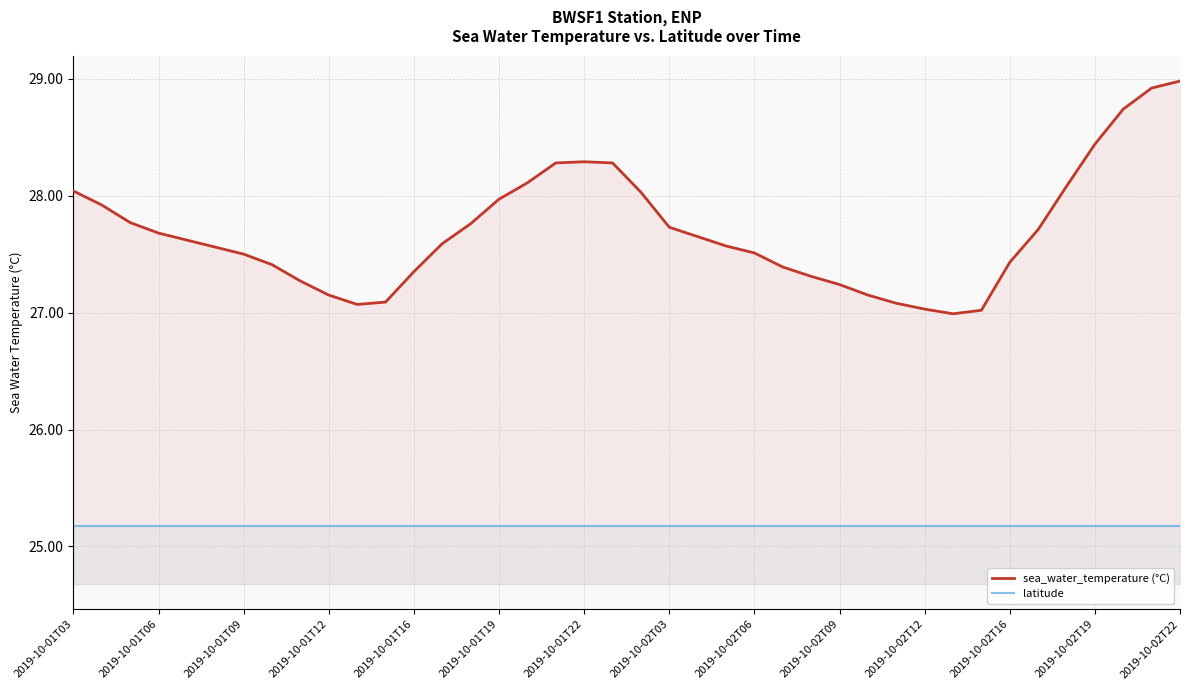

True or false: sea_water_temperature (°C) and latitude cross at least once.

False